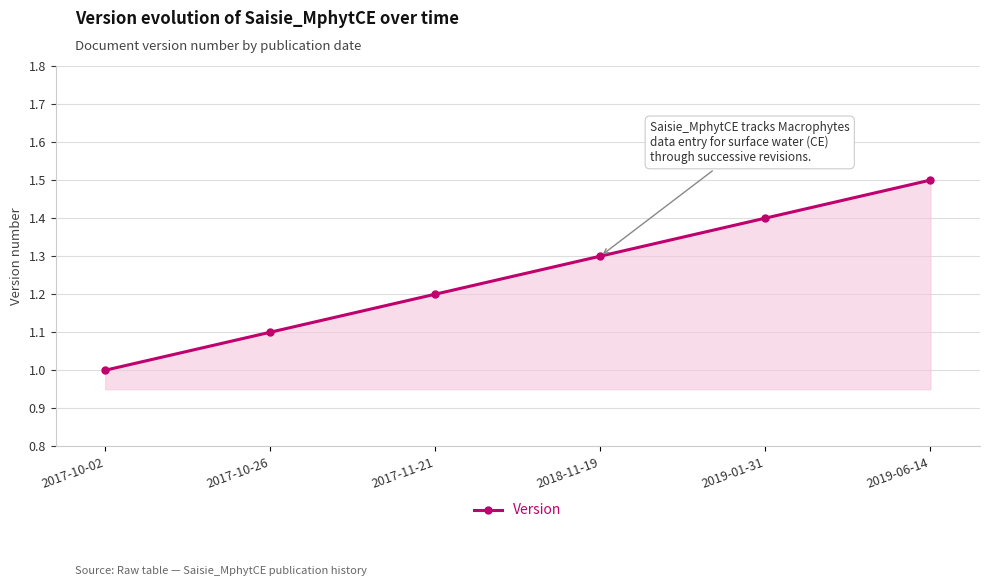

What is the value of the 1st point from the left?

1.0